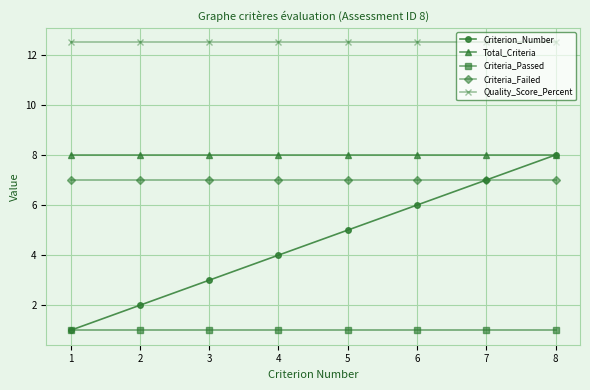

How many categories are shown in the chart?

8